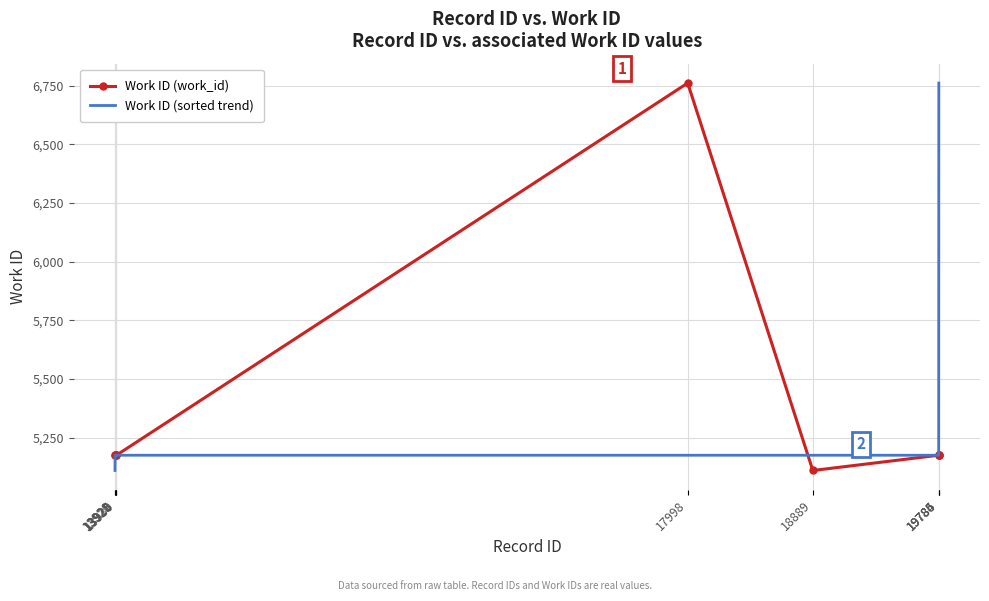

What is the maximum value for Work ID (sorted trend)?

6761